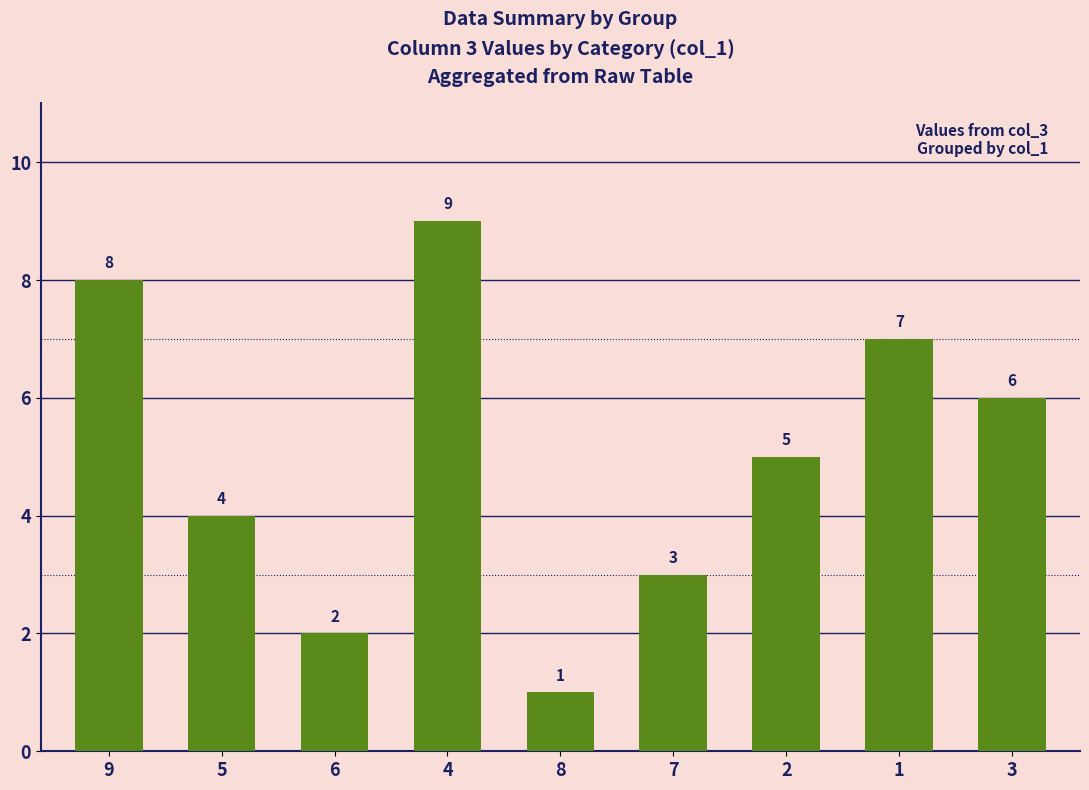

How many values are below 5?

4